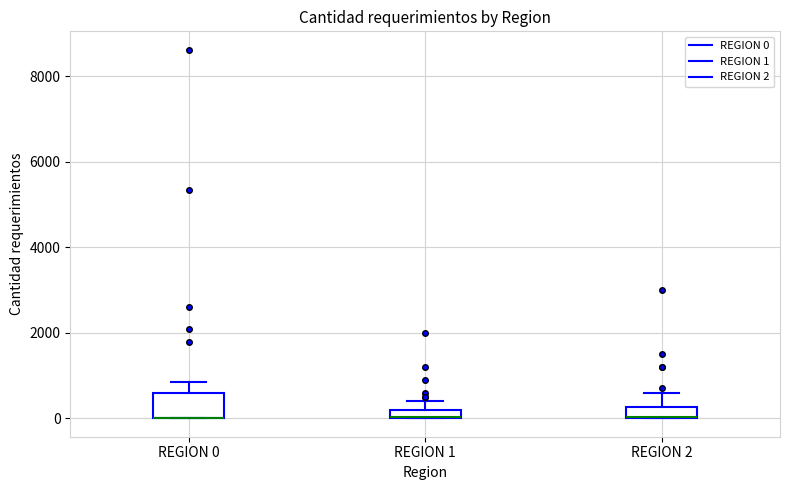

Where is the upper edge of the box for REGION 1 on the y-axis? The values are not printed on the chart, so give them approximately, as read against the axis.

200